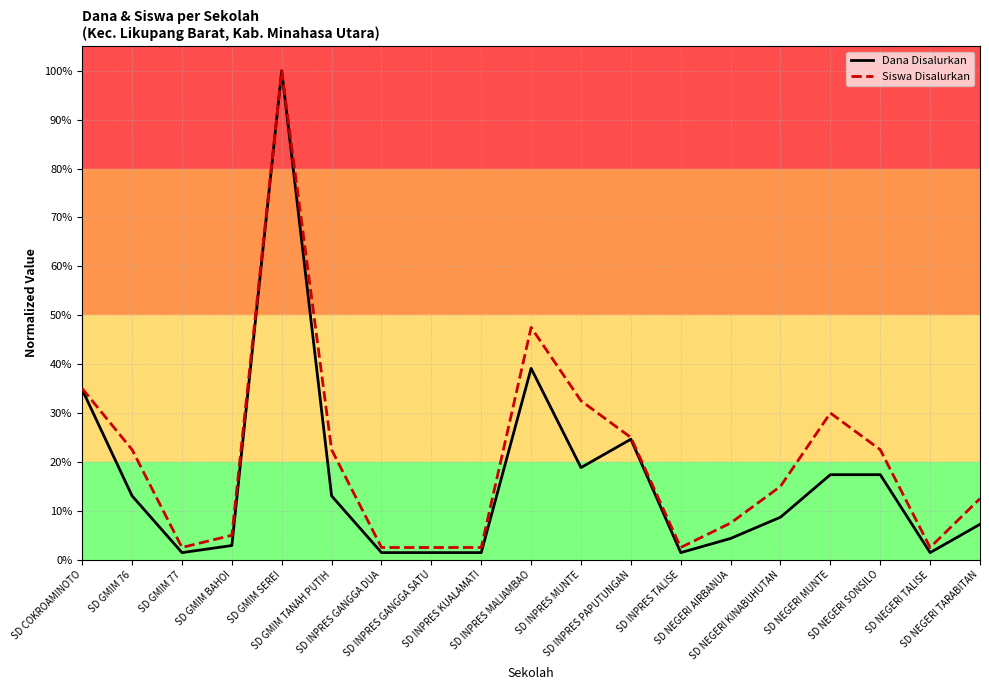

Which series has the largest range (max minus min)?

Dana Disalurkan